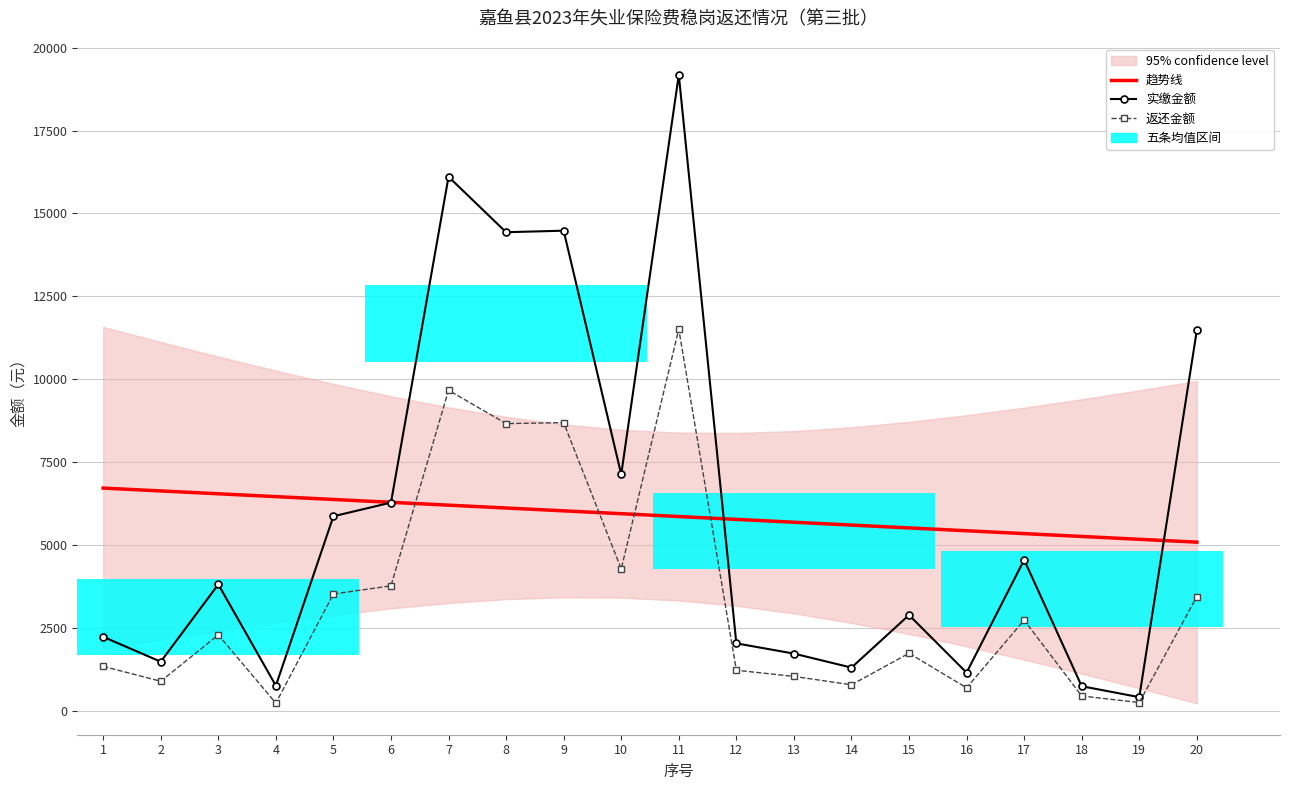

How many data points in 趋势线 are less than 5940?

10